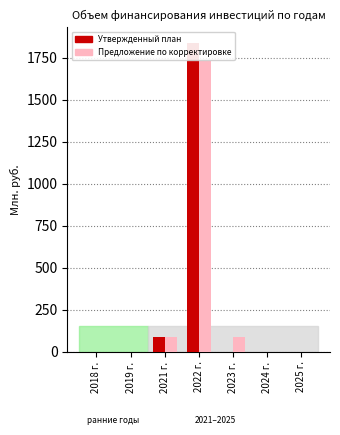

At 2021 г., list the series in order from smallest to largest.

Утвержденный план, Предложение по корректировке